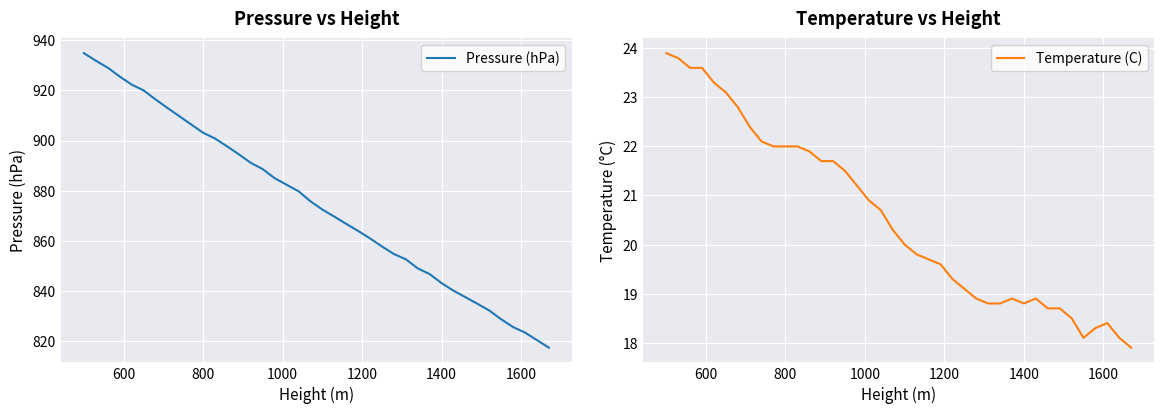

True or false: Temperature (C) has more than 1 points higher than both neighbors.

True